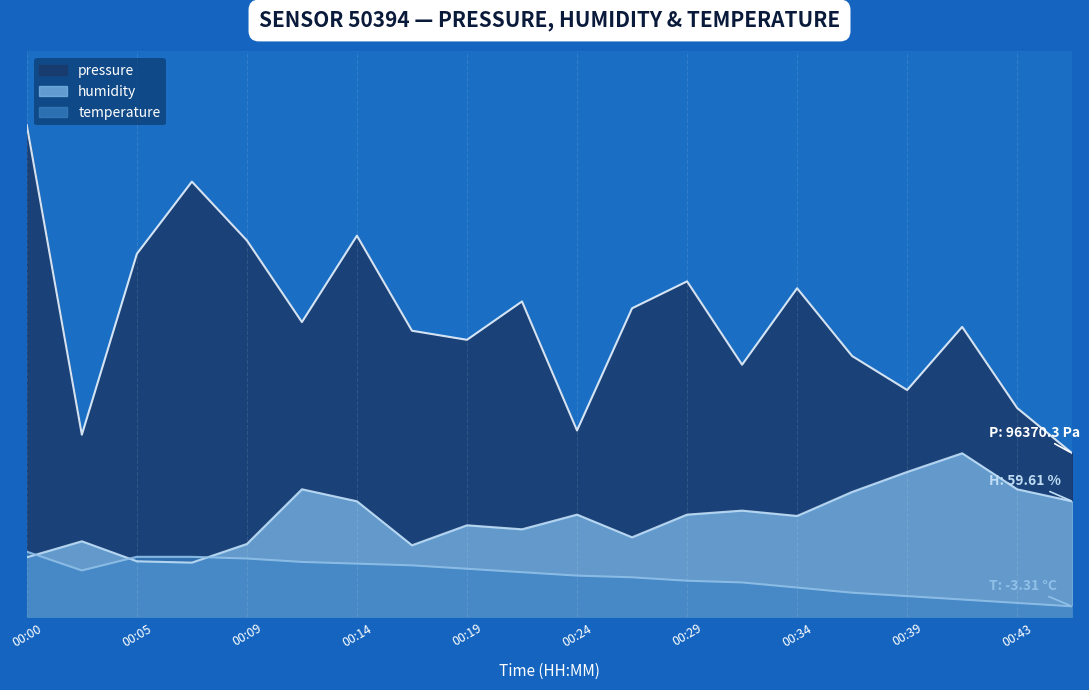

At which category does the chart reach its minimum across all series?

00:46